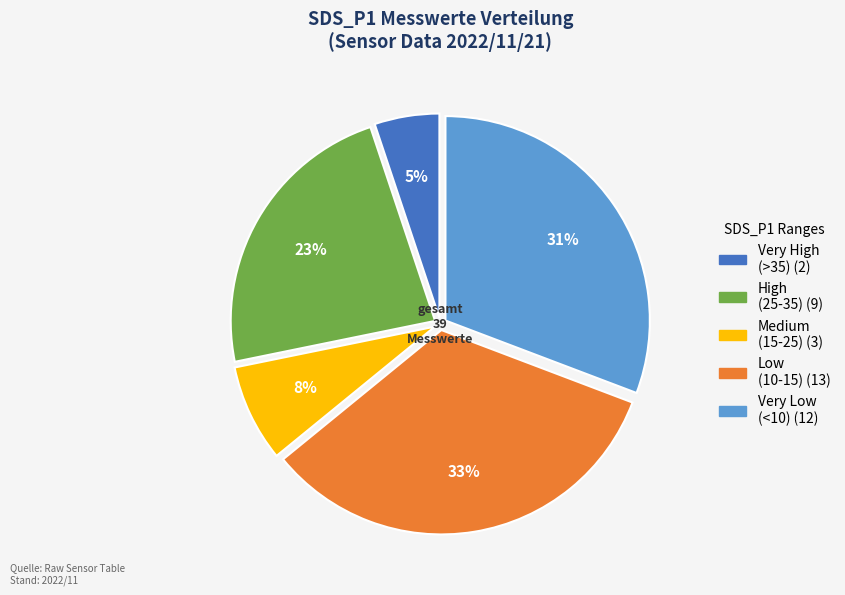

Does any single category account for the majority?

No